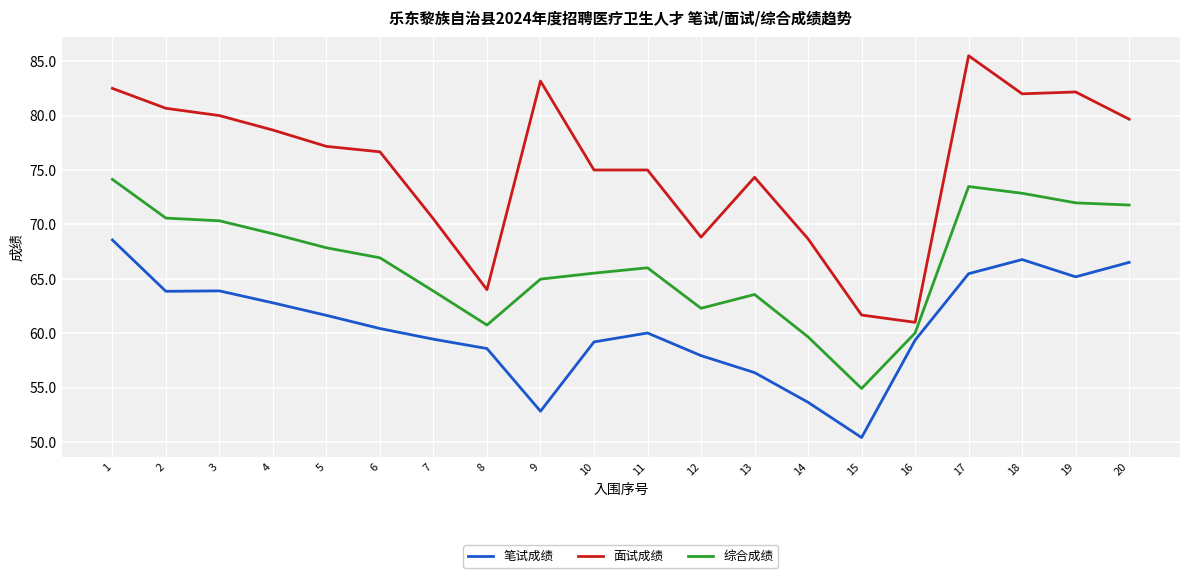

Which series has the largest range (max minus min)?

面试成绩